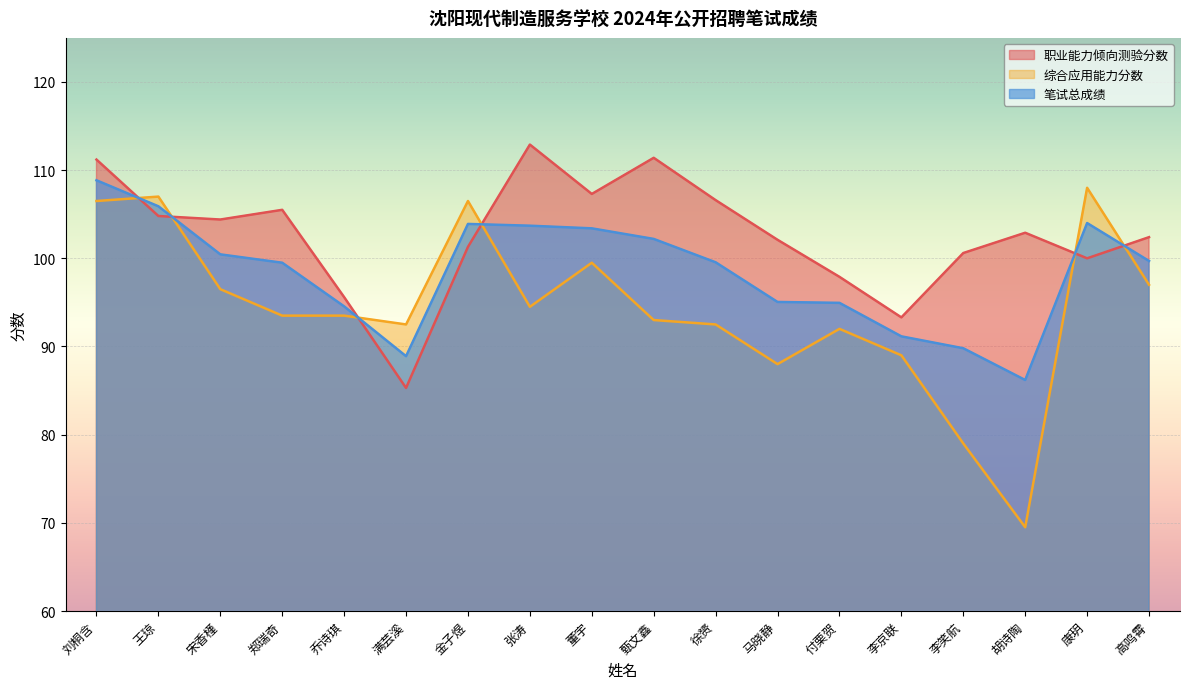

Reading left to right, transcribe all the data shown in this chart.

职业能力倾向测验分数: 111.2	104.8	104.4	105.5	95.6	85.3	101.3	112.9	107.3	111.4	106.6	102.1	97.9	93.3	100.6	102.9	100.0	102.4
综合应用能力分数: 106.5	107.0	96.5	93.5	93.5	92.5	106.5	94.5	99.5	93.0	92.5	88.0	92.0	89.0	79.0	69.5	108.0	97.0
笔试总成绩: 108.8	105.9	100.5	99.5	94.5	88.9	103.9	103.7	103.4	102.2	99.5	95.0	95.0	91.2	89.8	86.2	104.0	99.7